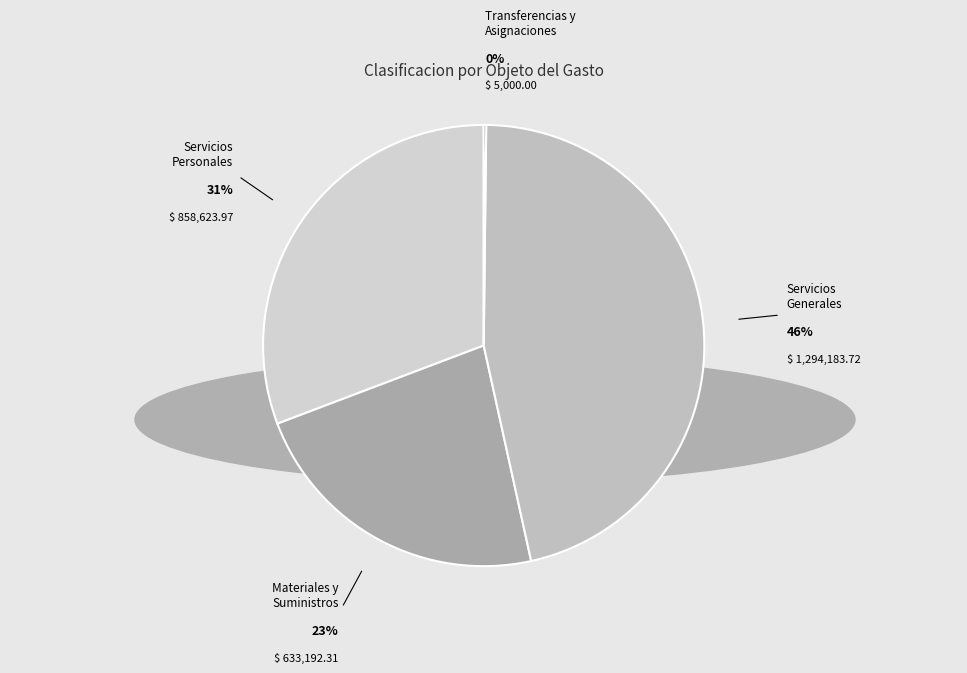

True or false: Materiales y Suministros accounts for 29% of the total.

False